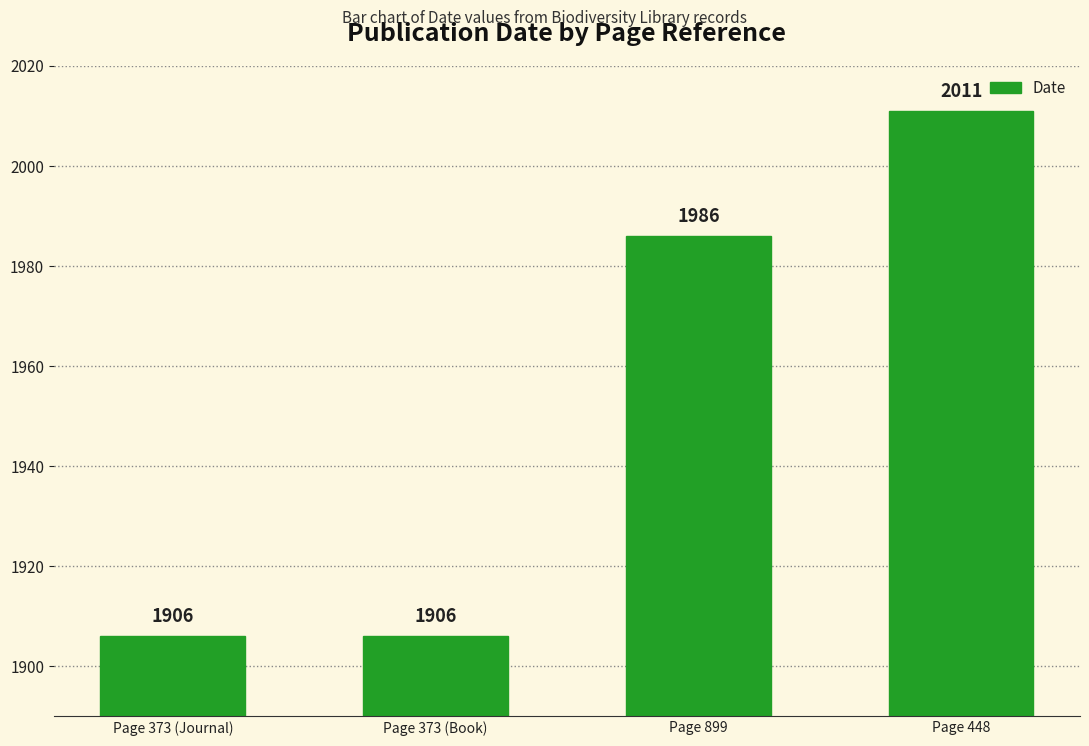

How many values are below 1986?

2